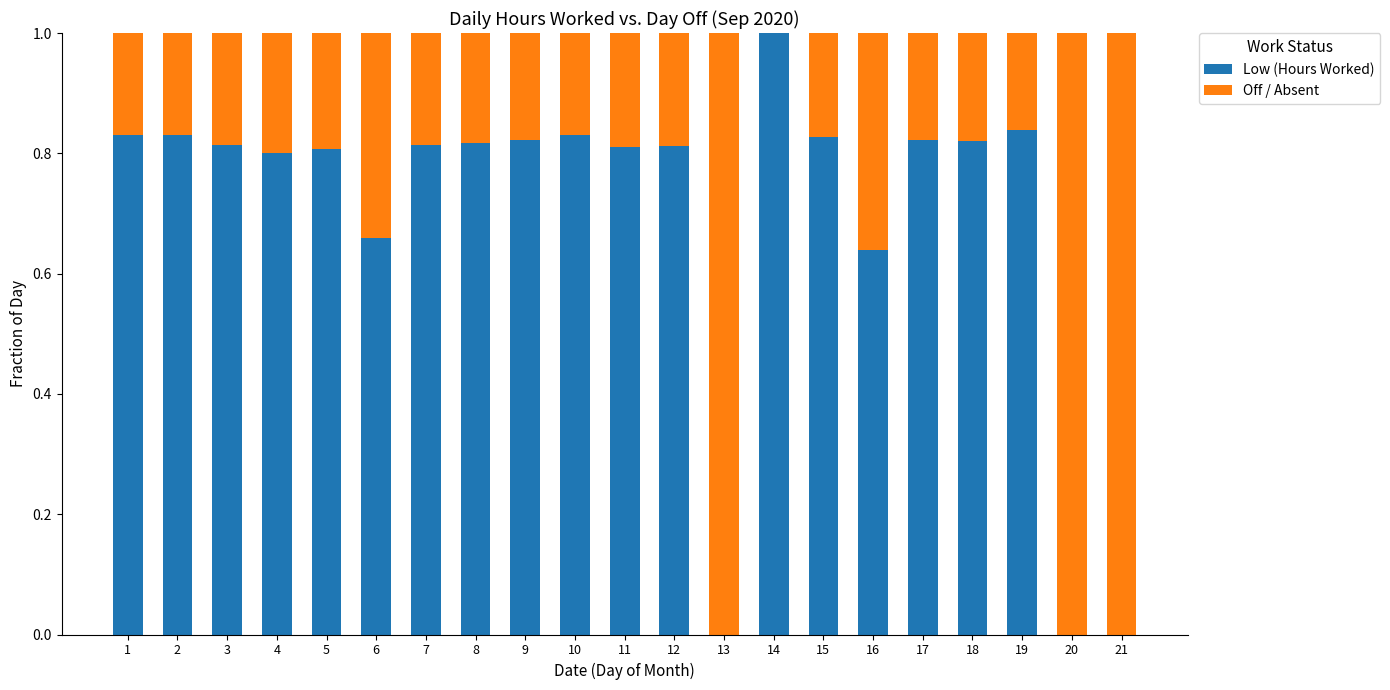

What is the sum of all Low (Hours Worked) values?

14.6